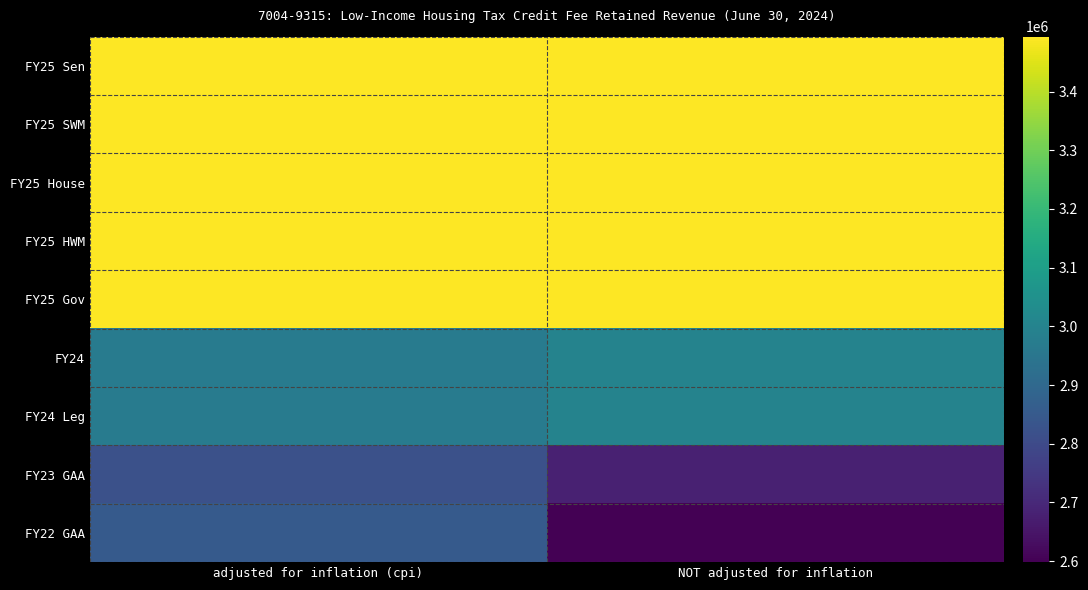

At adjusted for inflation (cpi), list the series in order from smallest to largest.

FY23 GAA, FY22 GAA, FY24, FY24 Leg, FY25 Sen, FY25 SWM, FY25 House, FY25 HWM, FY25 Gov